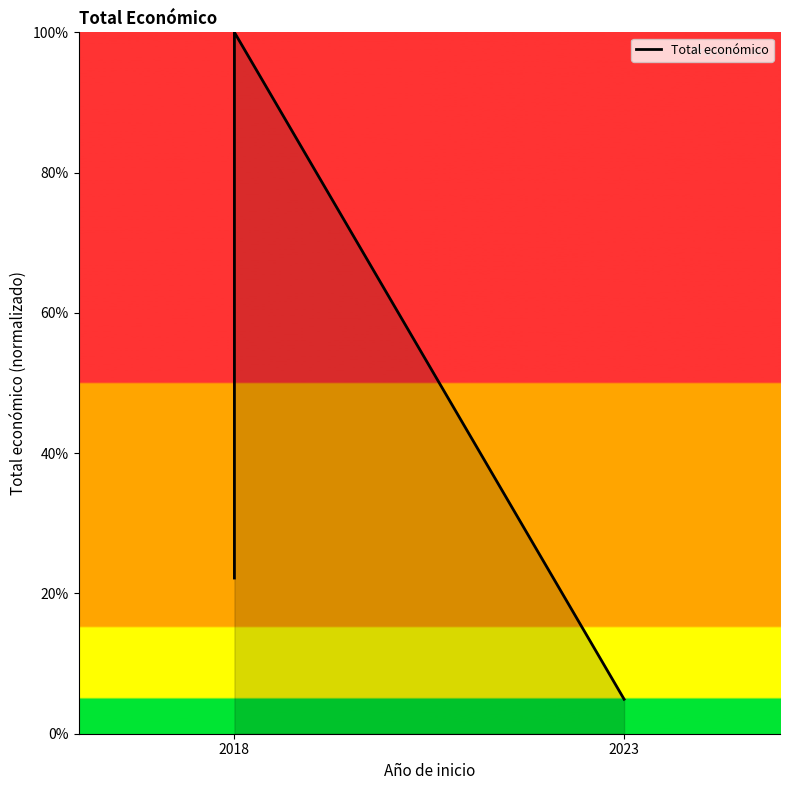

What is the average value?

33.0